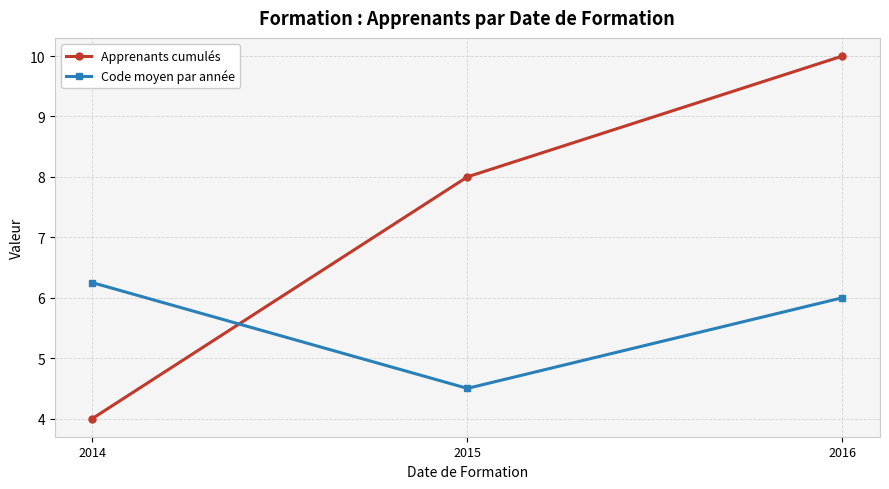

What are all the series names shown in the legend?

Apprenants cumulés, Code moyen par année